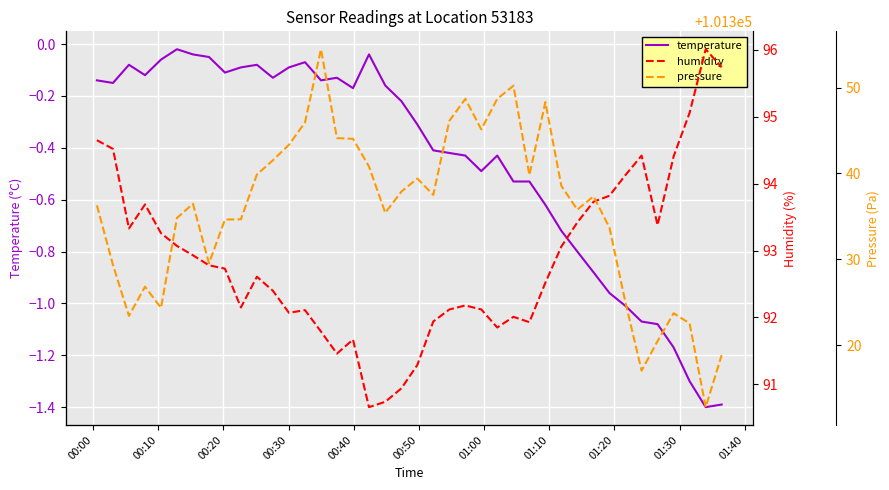

How many values in the humidity series exceed 92?

30